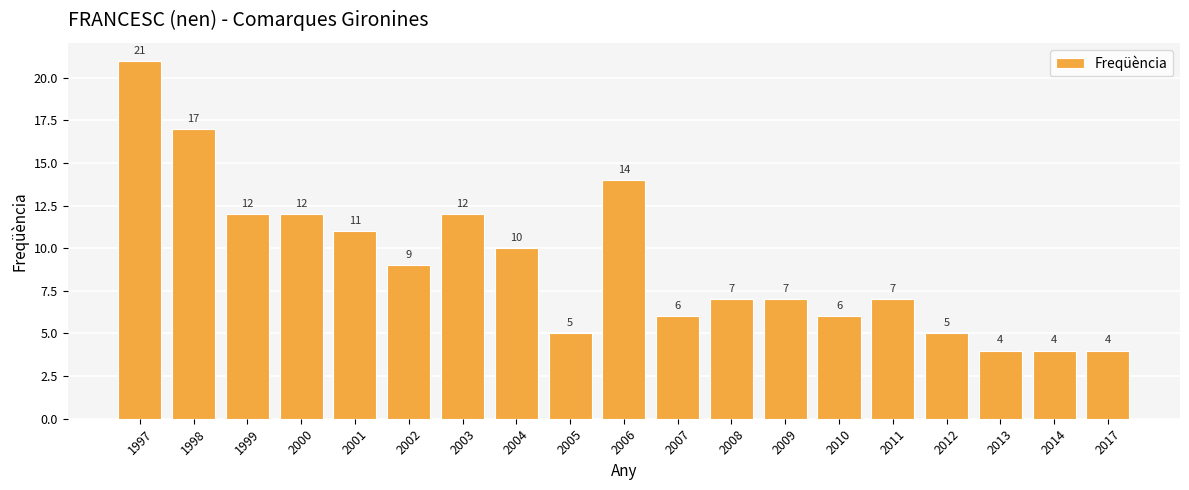

What is the change in value from 1999 to 2012?

-7